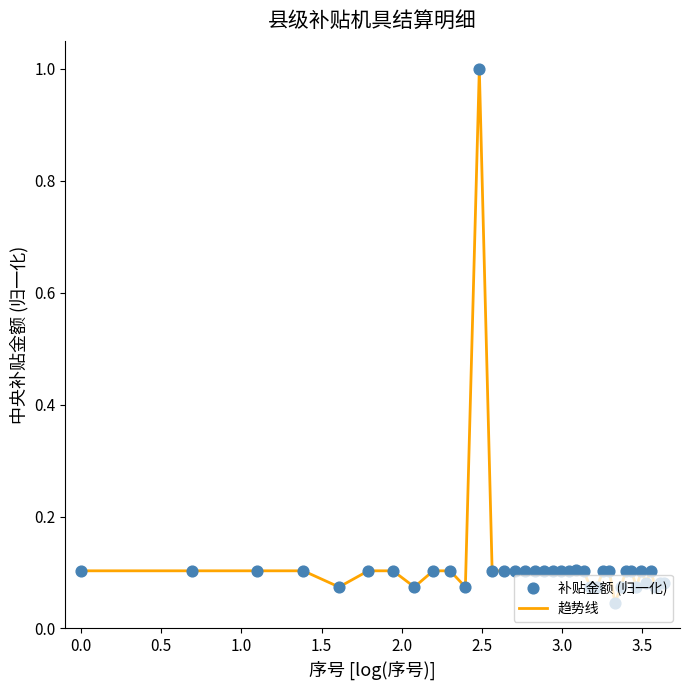

What is the difference between the maximum and minimum values?

1.0